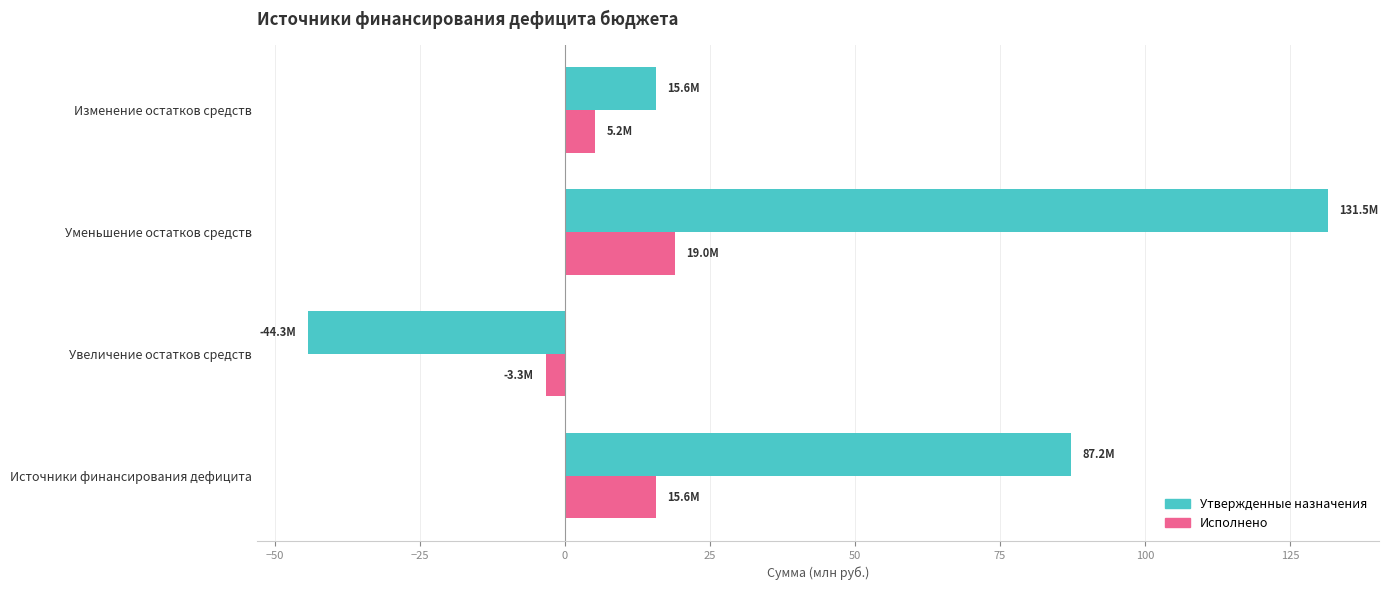

What is the sum of all Утвержденные назначения values?

190.0